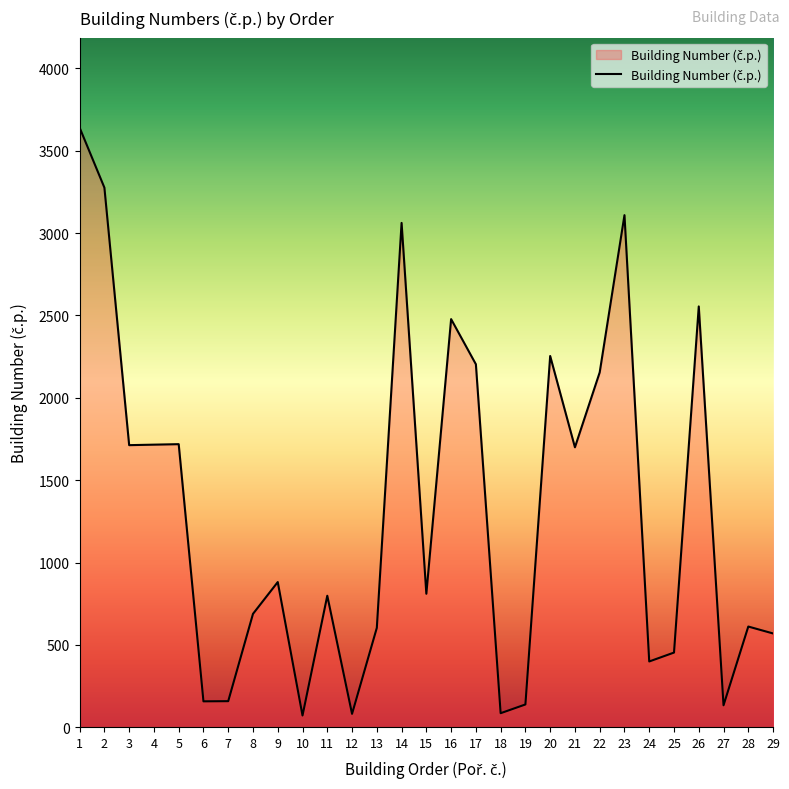

What is the maximum value shown in the chart?

3640